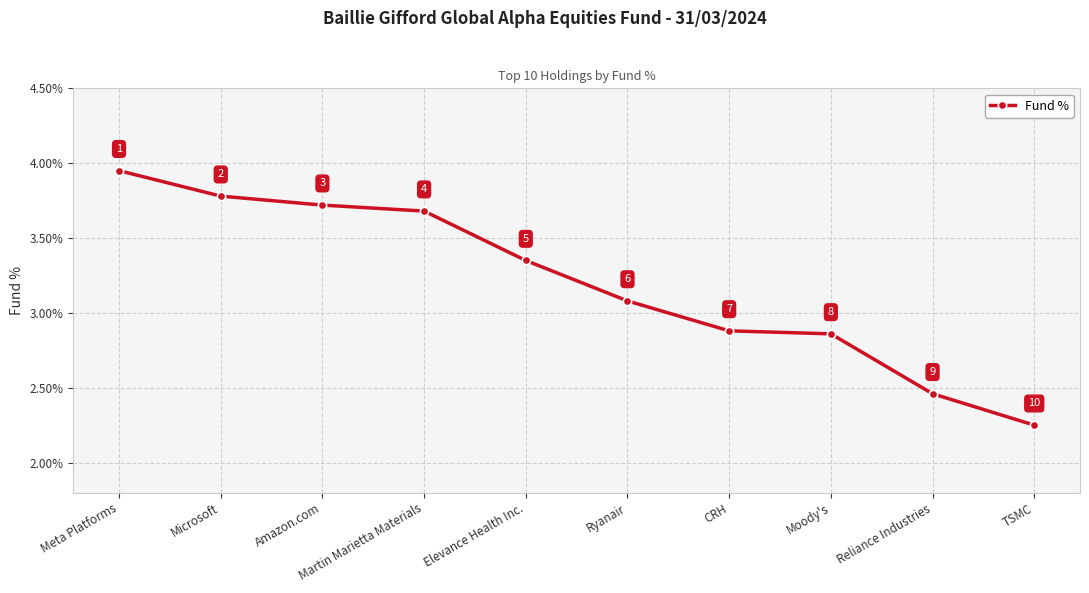

What is the label of the 1st point from the right?

TSMC